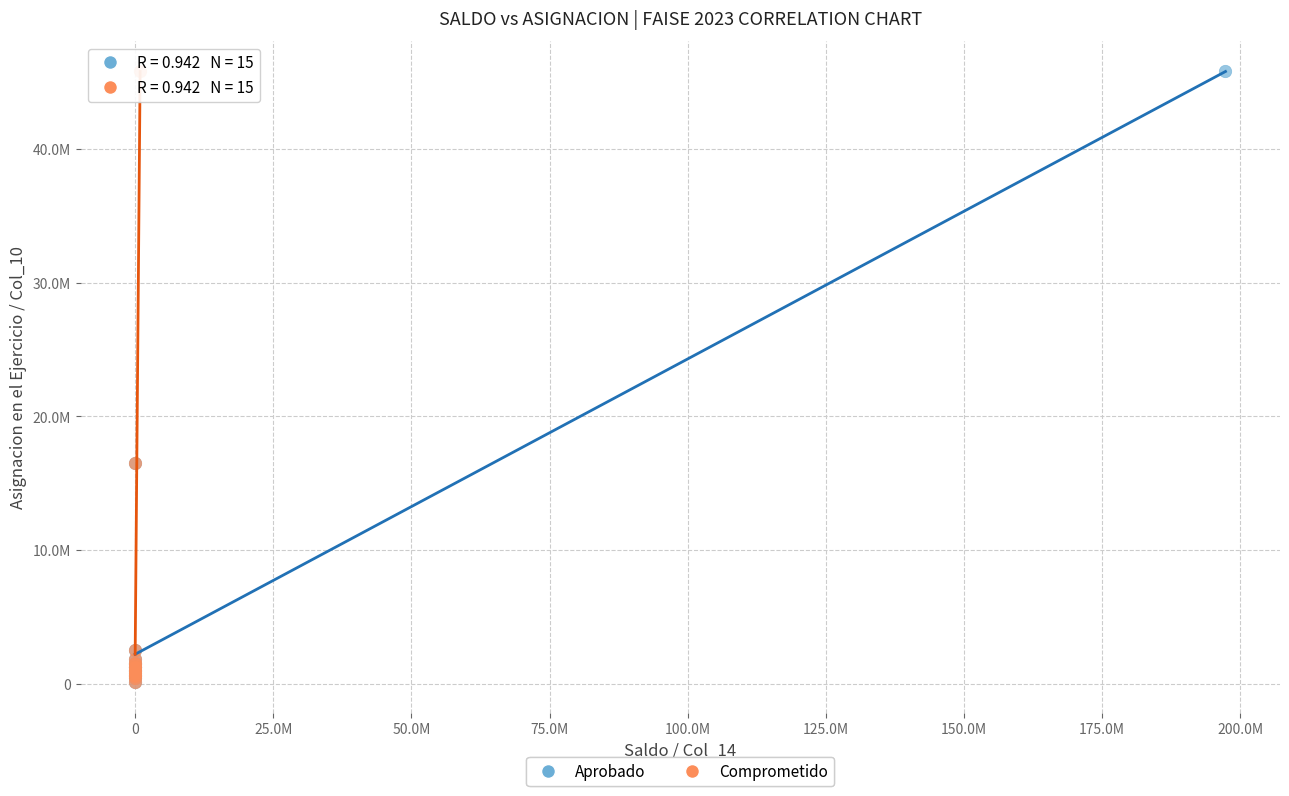

What are all the series names shown in the legend?

Aprobado, Comprometido